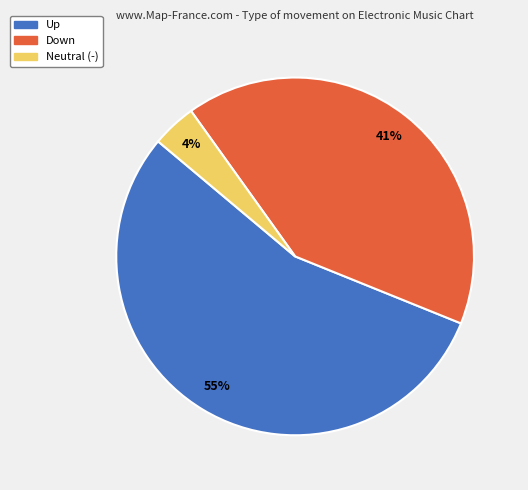

To the nearest percent, what is the difference between the largest and smallest slice percentages?

51%